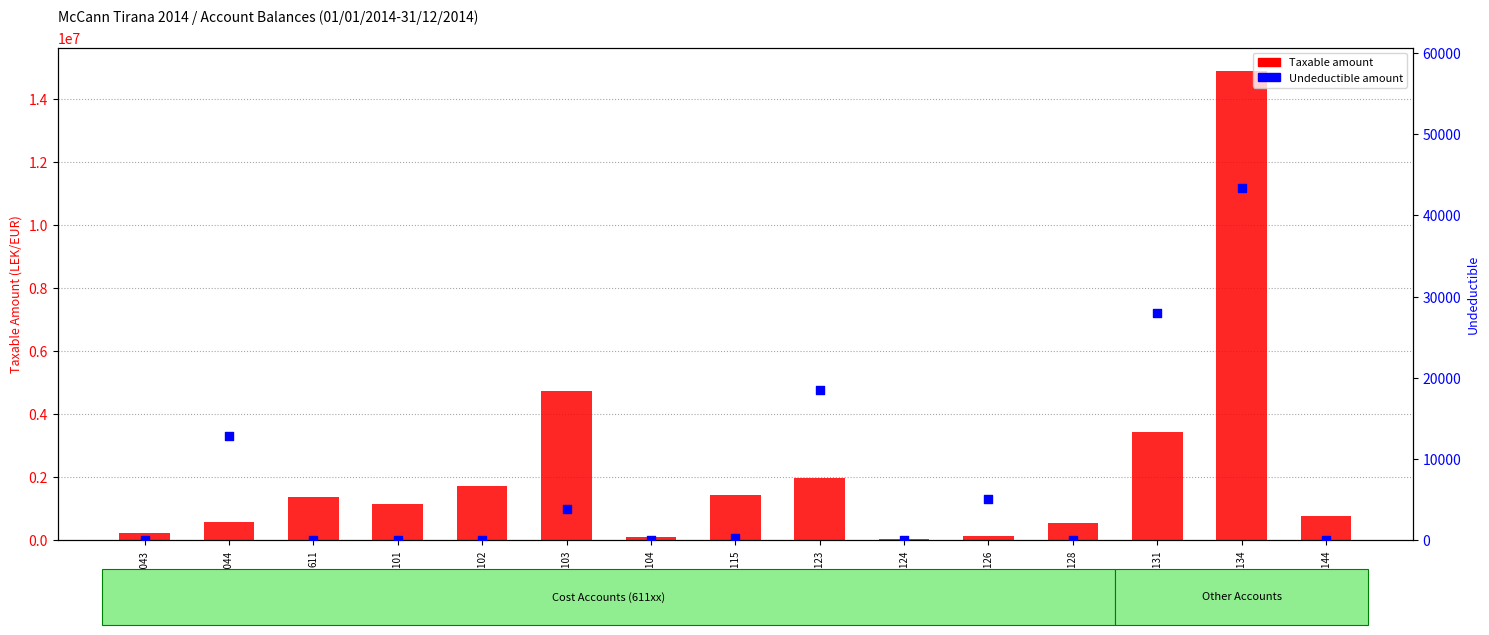

At which category is the sum across all series the highest?

61134